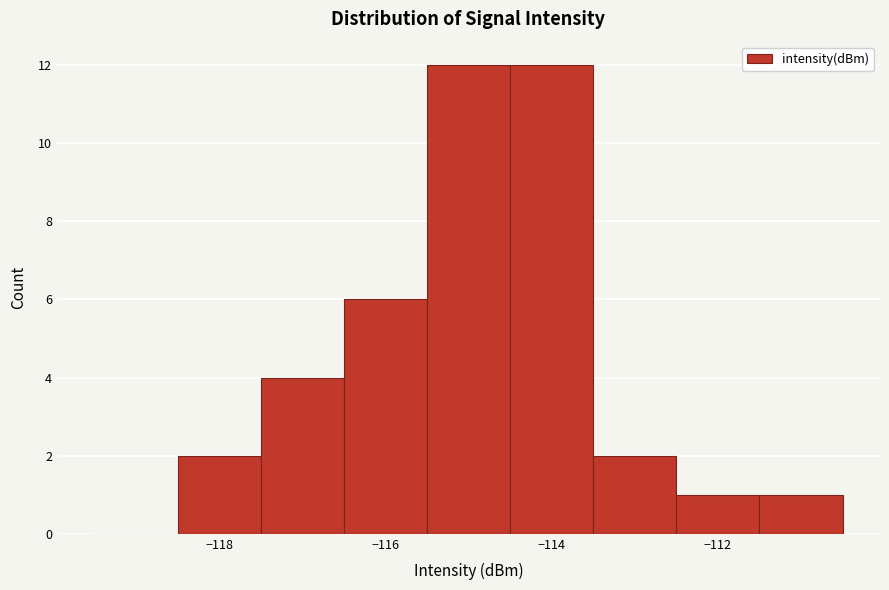

Reading left to right, list every bar in this chart as the range it spans on the x-axis followed by its height. Neither the bar edges nor the heights are printed on the chart, so give them approximately, as read against the axes.

-119.5 to -118.5: 0
-118.5 to -117.5: 2
-117.5 to -116.5: 4
-116.5 to -115.5: 6
-115.5 to -114.5: 12
-114.5 to -113.5: 12
-113.5 to -112.5: 2
-112.5 to -111.5: 1
-111.5 to -110.5: 1